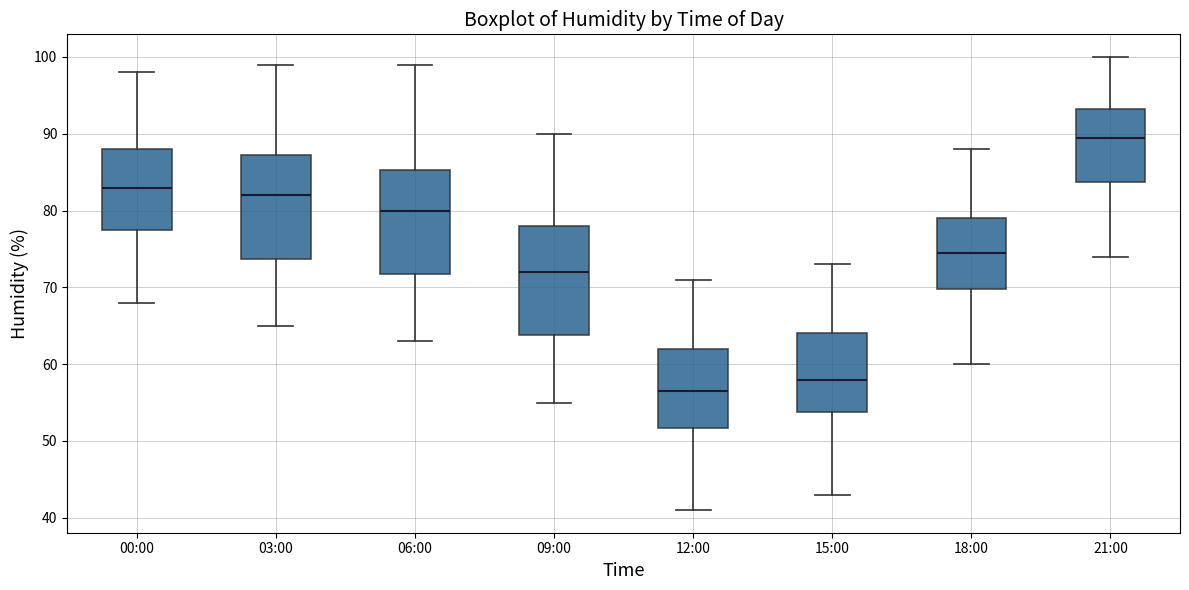

Where is the upper edge of the box for 00:00 on the y-axis? The values are not printed on the chart, so give them approximately, as read against the axis.

88